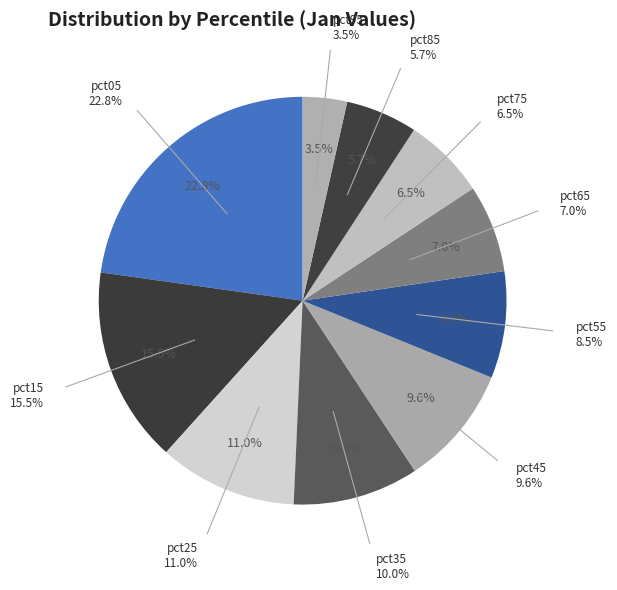

Which has a higher value, pct05 or pct25?

pct05